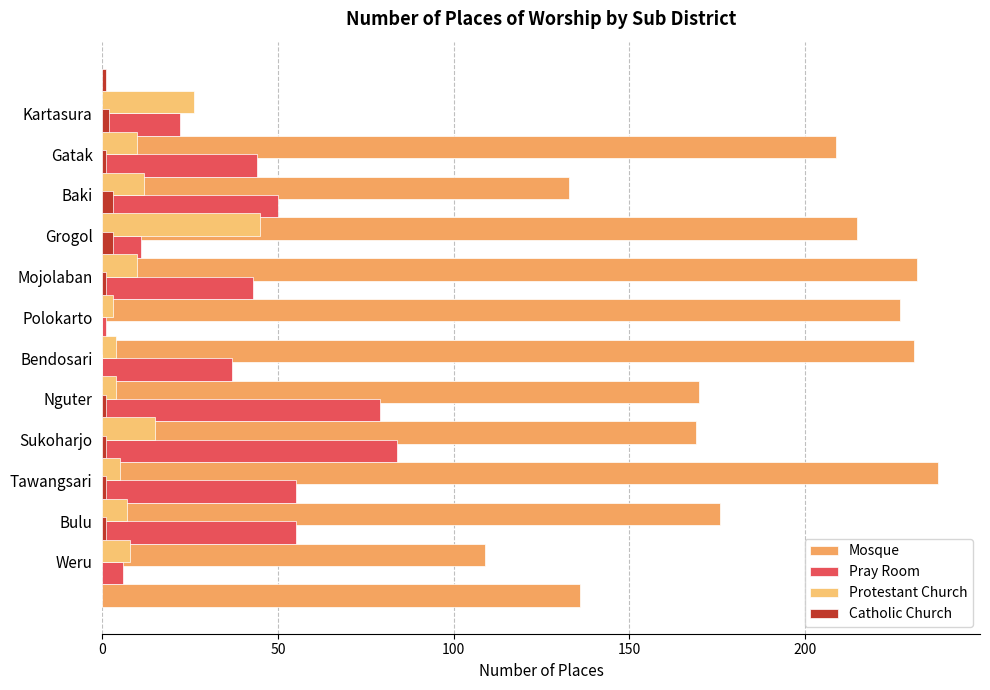

Are the bars grouped side by side (vs. stacked)?

Yes